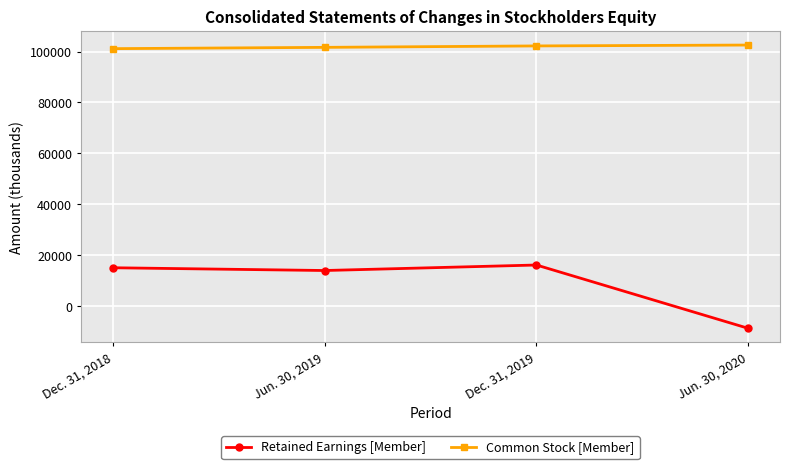

What is the average value of the Common Stock [Member] series?

101884